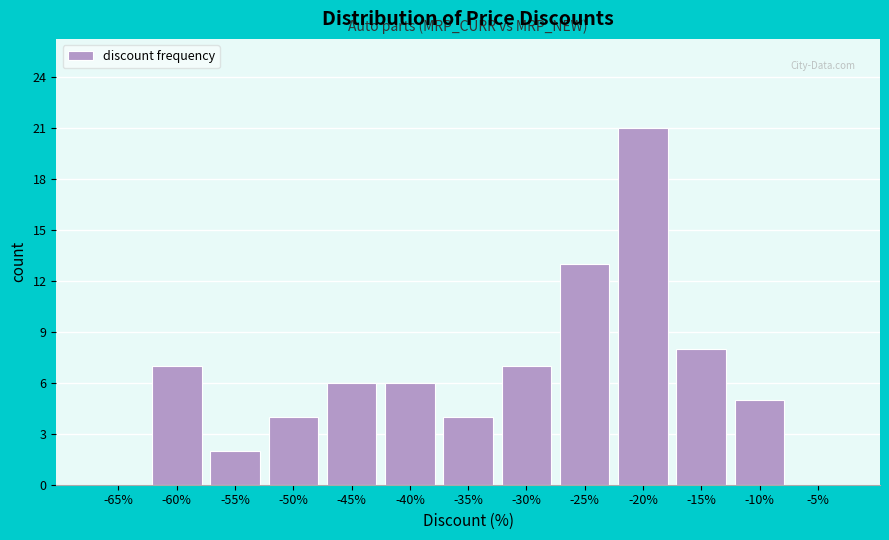

Reading right to left, transcribe all the data shown in this chart.

-5%=0	-10%=5	-15%=8	-20%=21	-25%=13	-30%=7	-35%=4	-40%=6	-45%=6	-50%=4	-55%=2	-60%=7	-65%=0